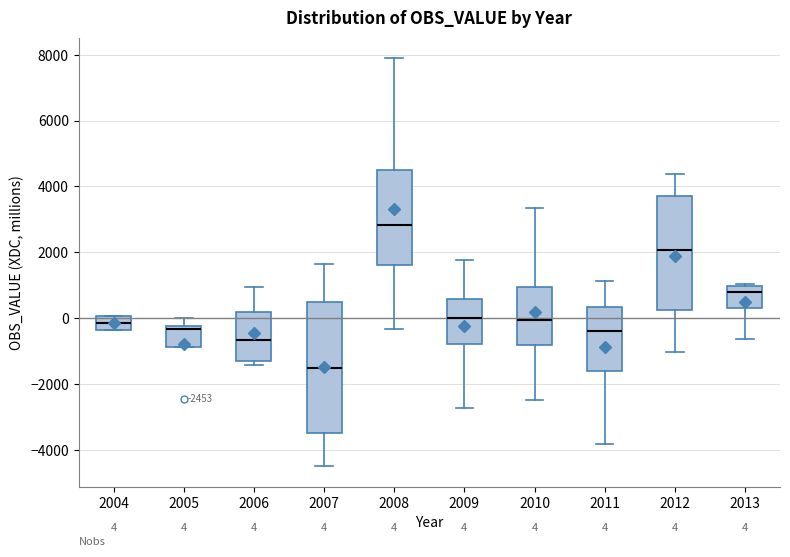

Which box's median line is the lowest?

2007